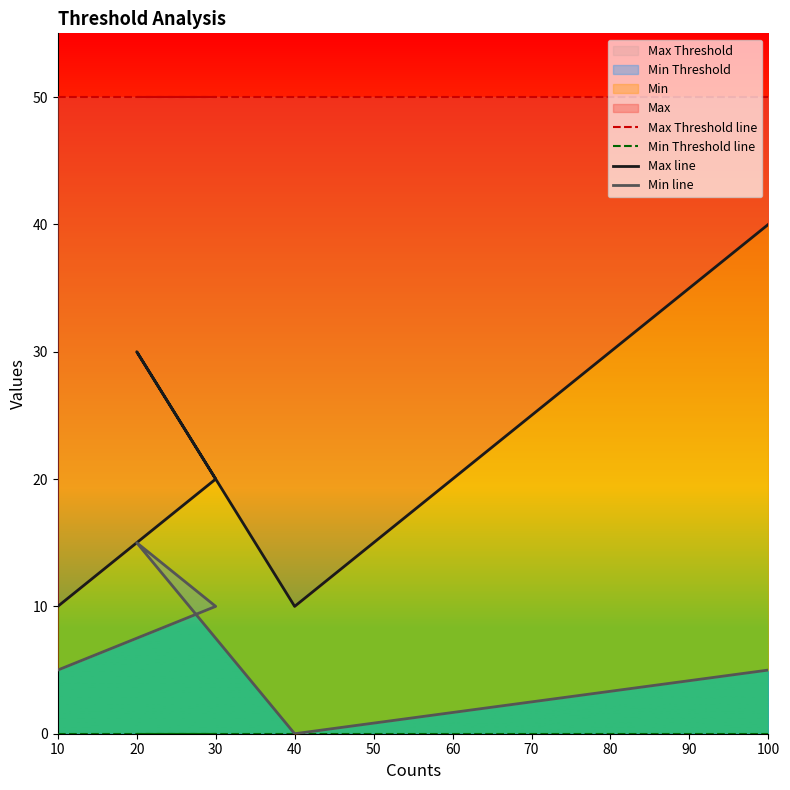

Which label corresponds to the smallest value in the chart?

10